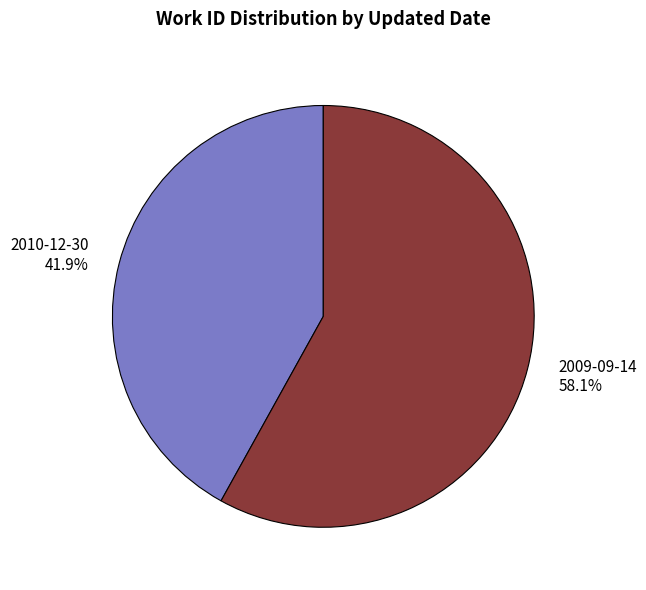

Which category has the smallest portion of the pie?

2010-12-30